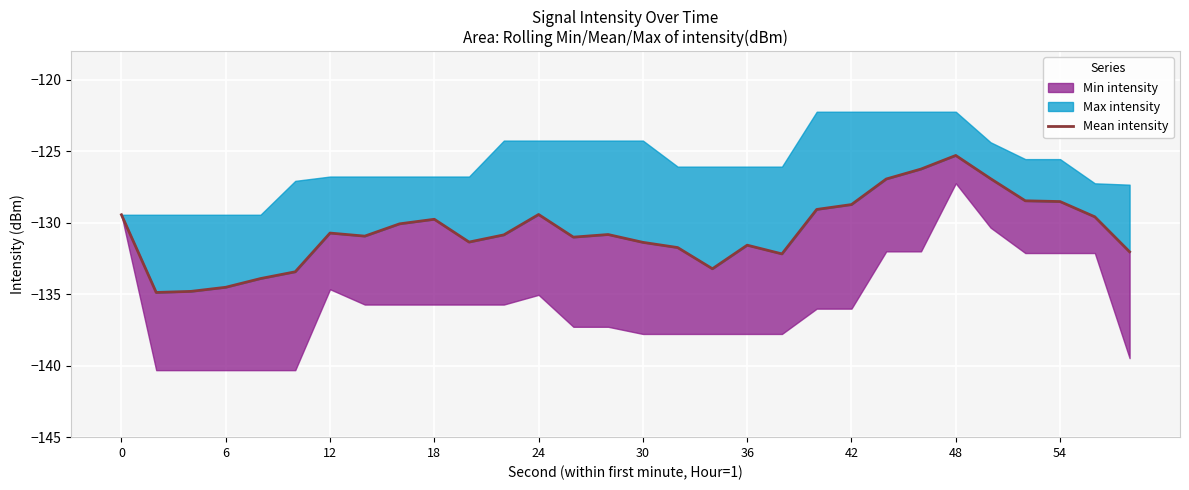

The value at 36 is -220.2. True or false?

False